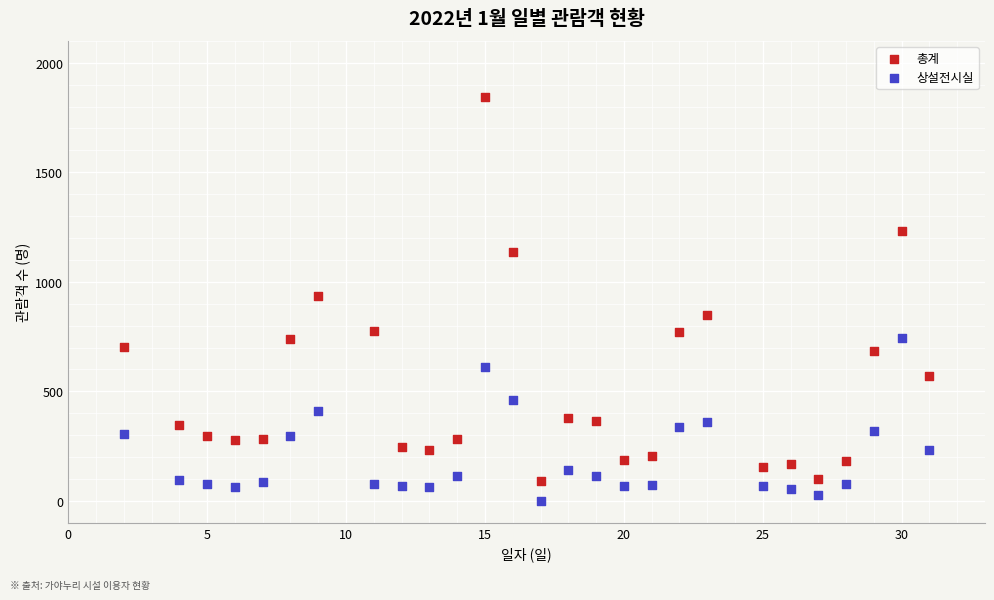

What is the X range (max minus min) for the scatter plot?

29